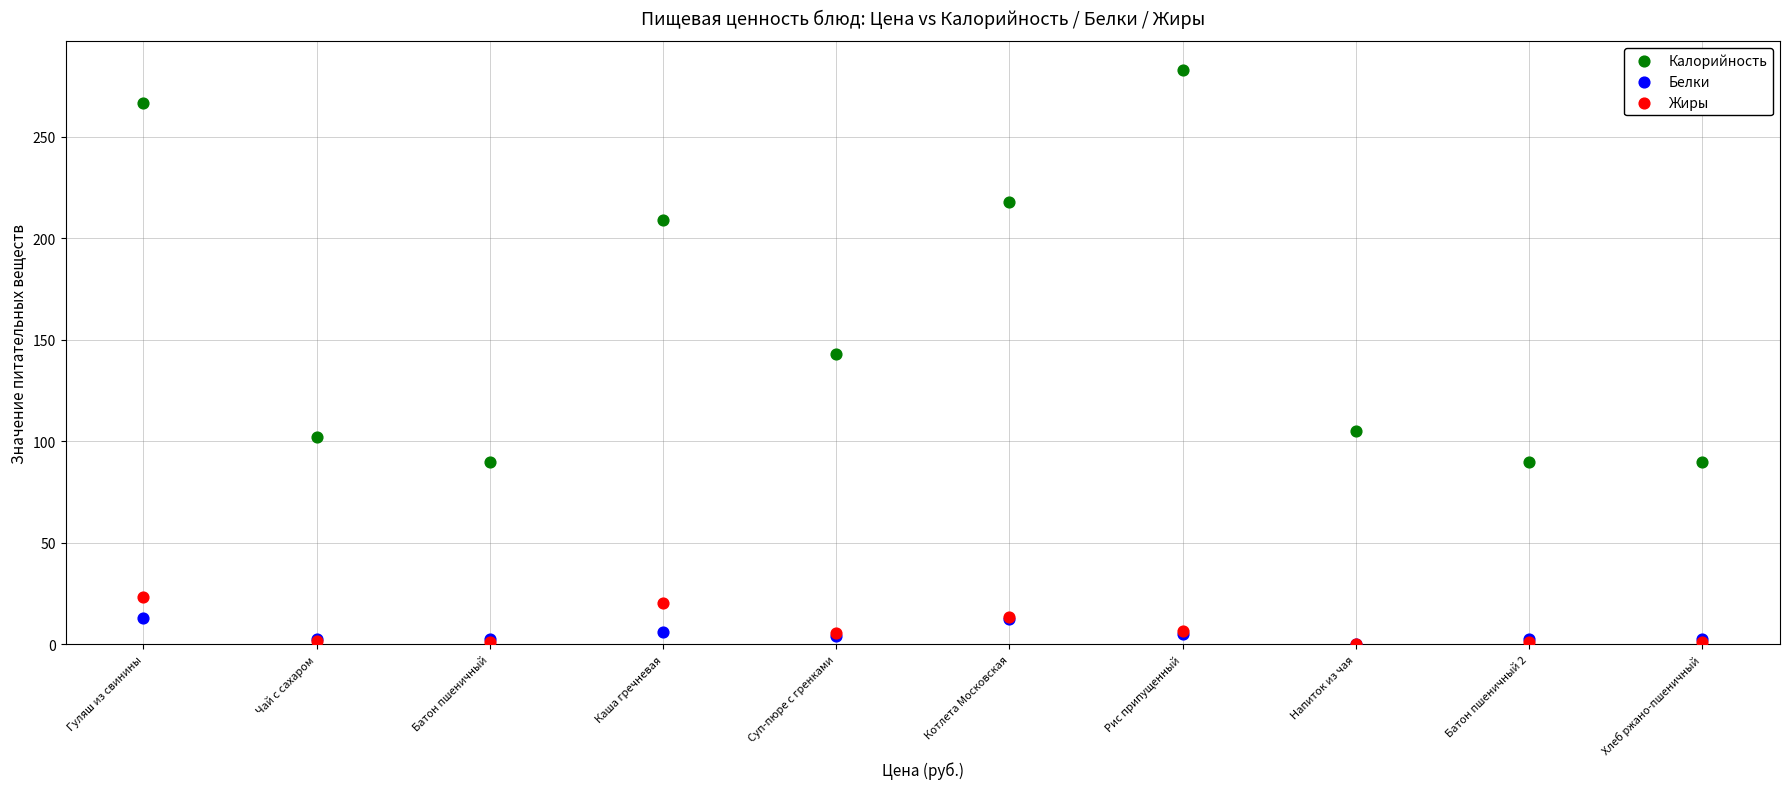

What are all the series names shown in the legend?

Калорийность, Белки, Жиры